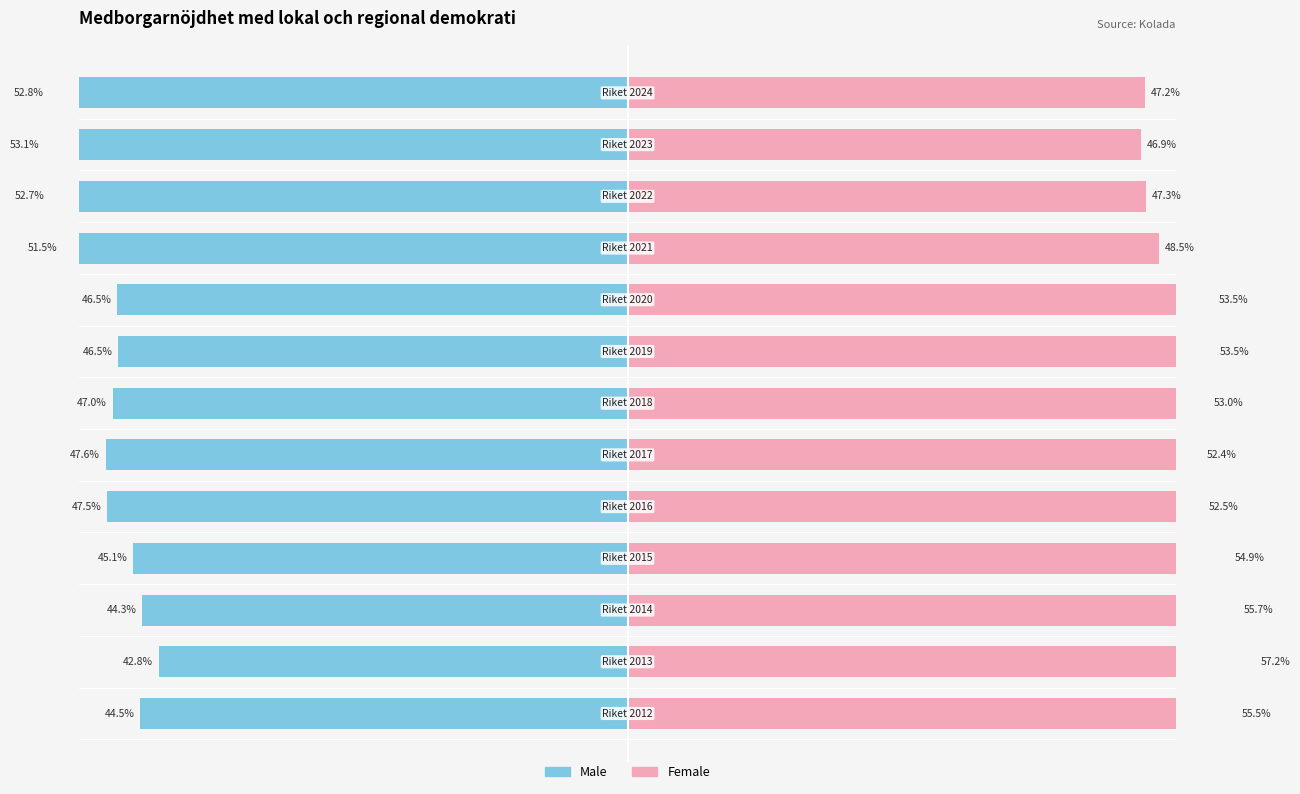

Is it true that Male equals -51.5 at 9?

True